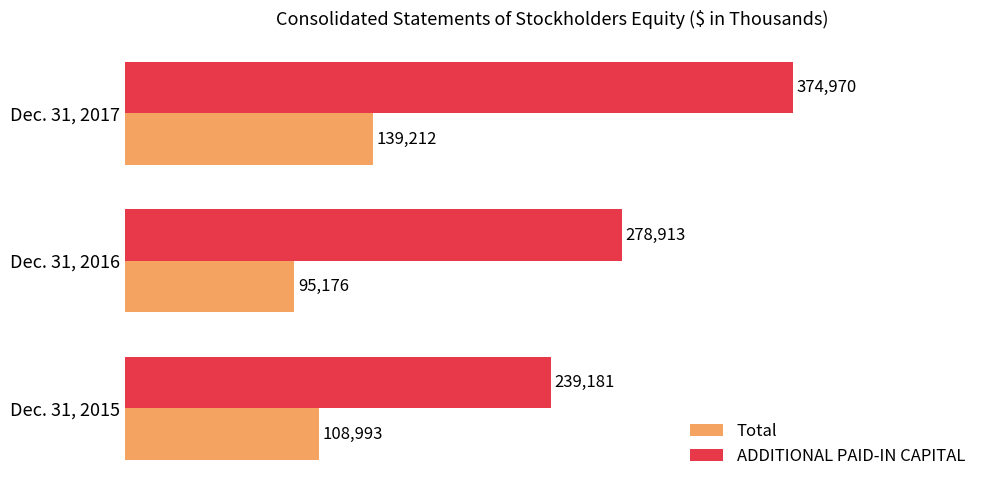

Which series has the largest total across all categories?

ADDITIONAL PAID-IN CAPITAL